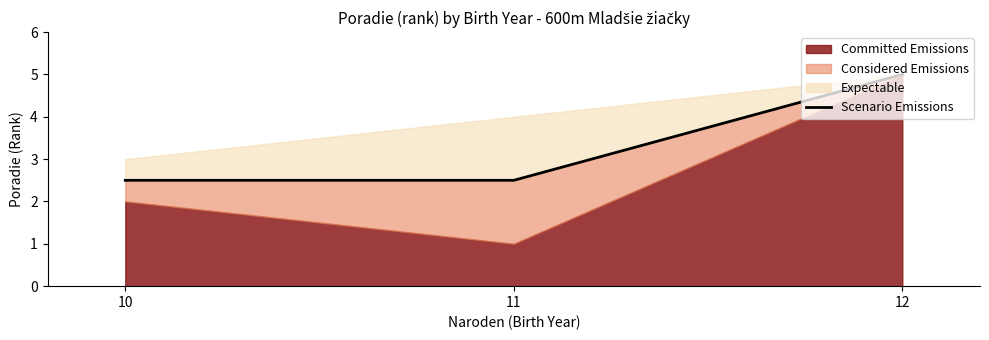

Rank the categories by value from highest to lowest.

12, 10, 11